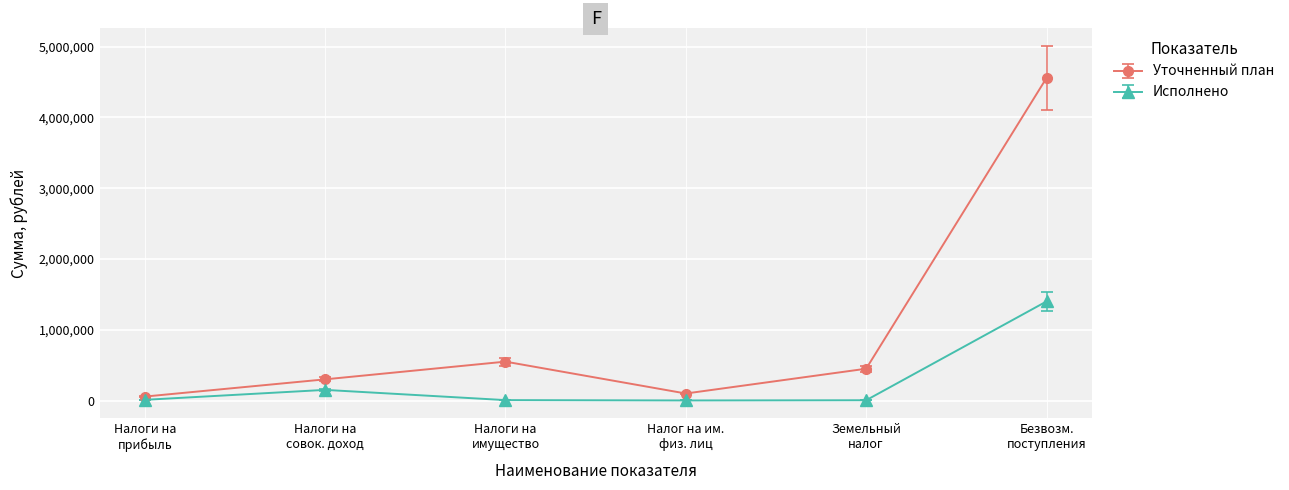

Which series has the largest total across all categories?

Уточненный план